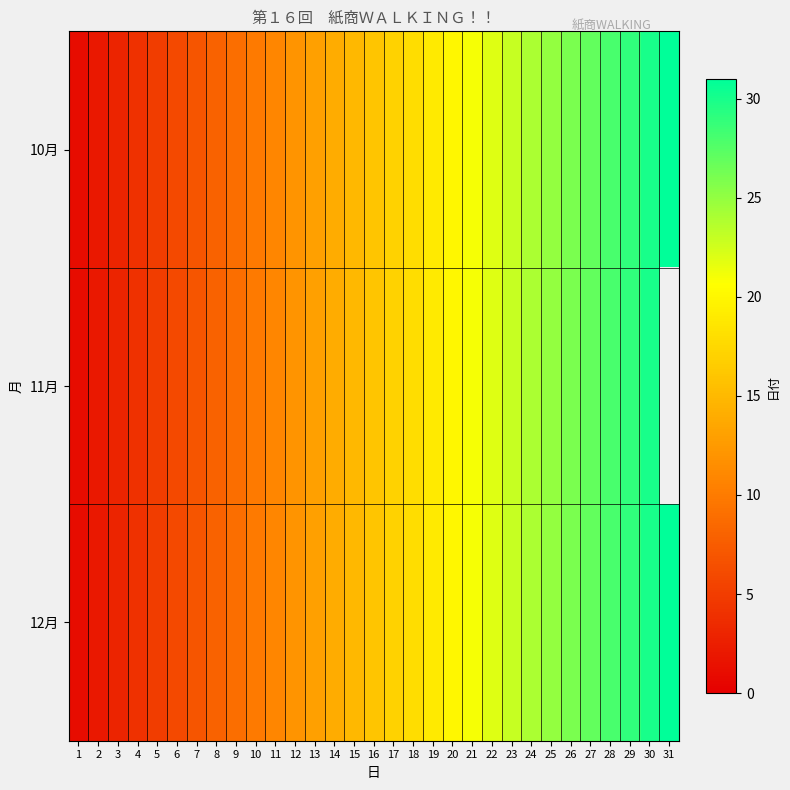

Which category has the lowest value across all series?

1